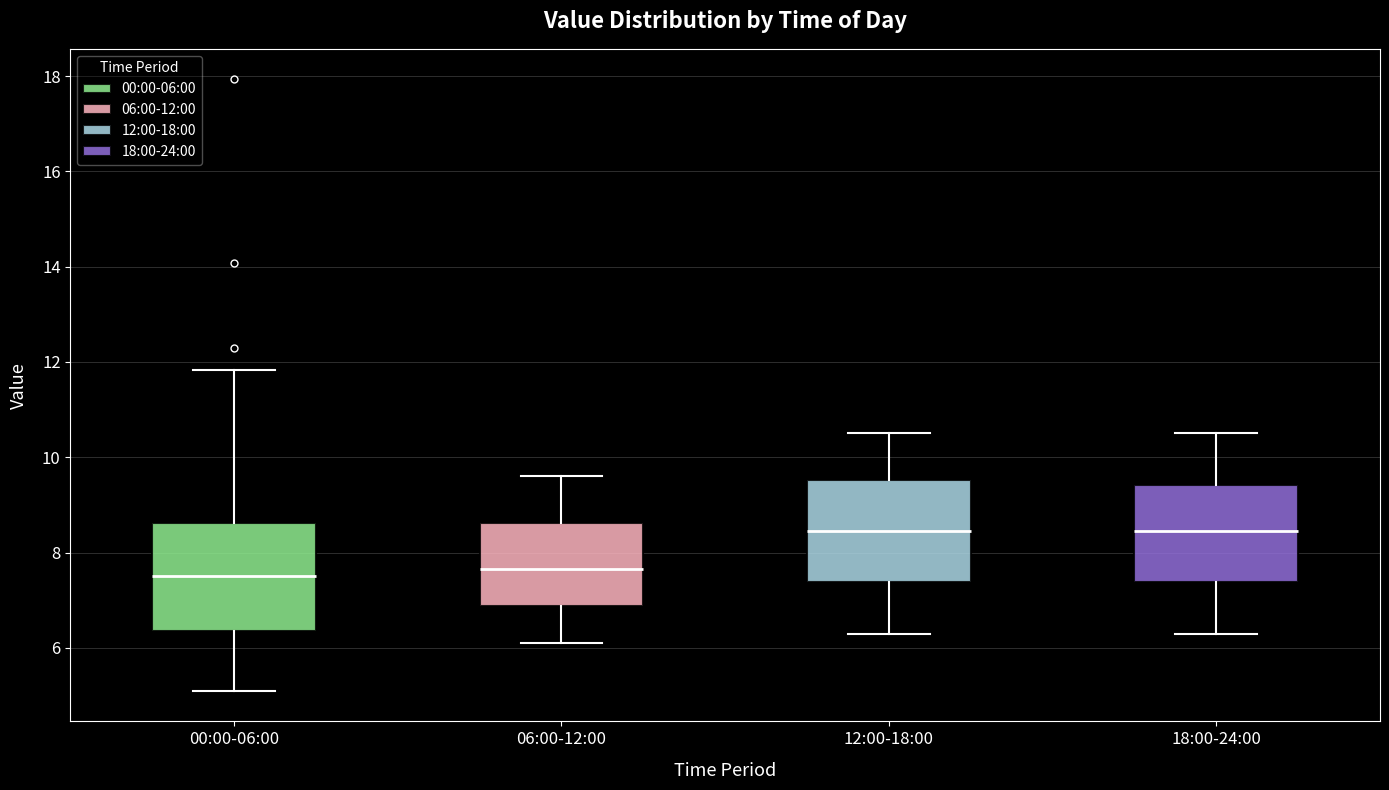

Reading left to right, read every box against the y-axis: the position of its median line, the range the box covers, and the ends of its whiskers. The values are not printed on the chart, so give them approximately, as read against the axis.

00:00-06:00: median 7.6, box 6.4 to 8.6, whiskers 5.2 to 11.8
06:00-12:00: median 7.6, box 6.8 to 8.6, whiskers 6.2 to 9.6
12:00-18:00: median 8.4, box 7.4 to 9.6, whiskers 6.4 to 10.6
18:00-24:00: median 8.4, box 7.4 to 9.4, whiskers 6.4 to 10.6